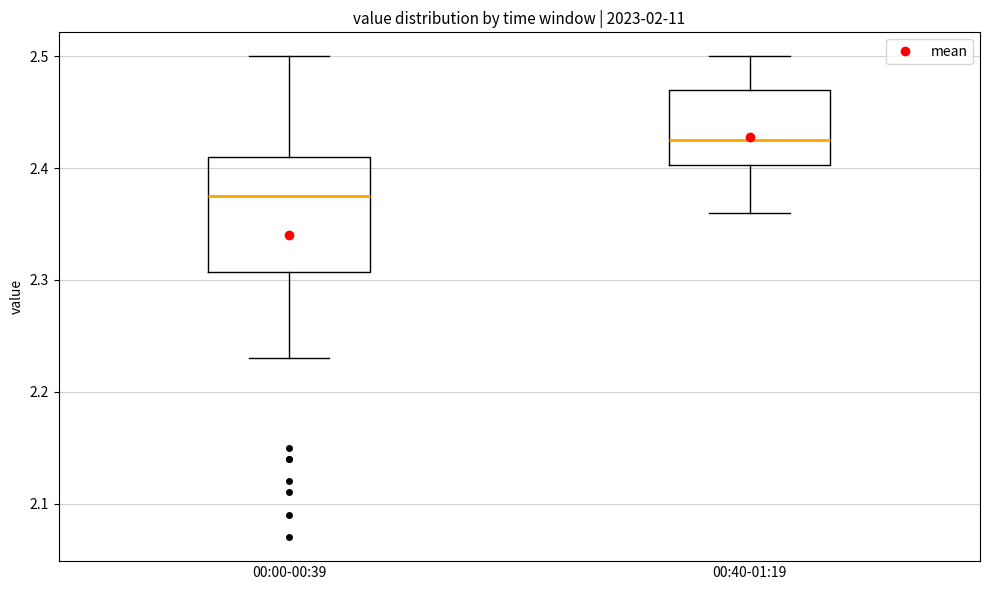

Where does the upper whisker of the box for 00:00-00:39 end on the y-axis? The values are not printed on the chart, so give them approximately, as read against the axis.

2.50